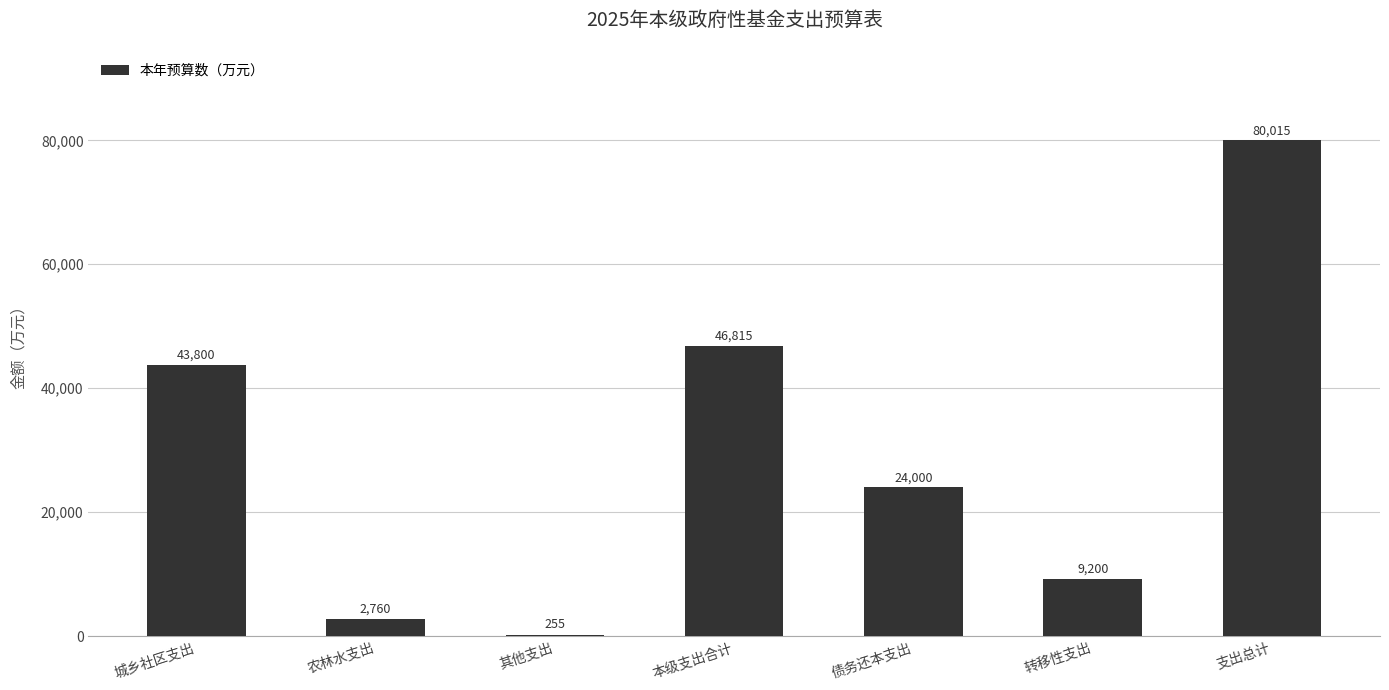

Where is the data nearest to the value 40135?

城乡社区支出